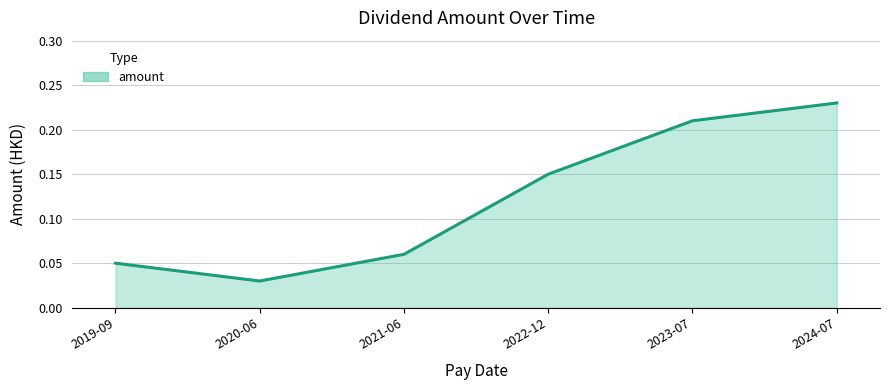

What is the sum of the values at 2024-07 and 2020-06?

0.3